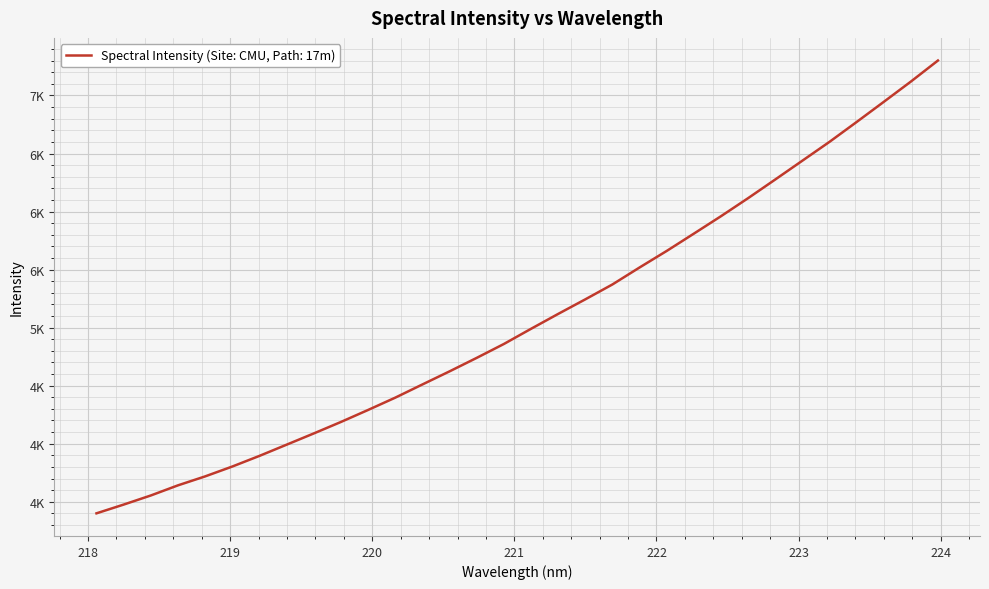

What is the minimum value shown in the chart?

3400.1